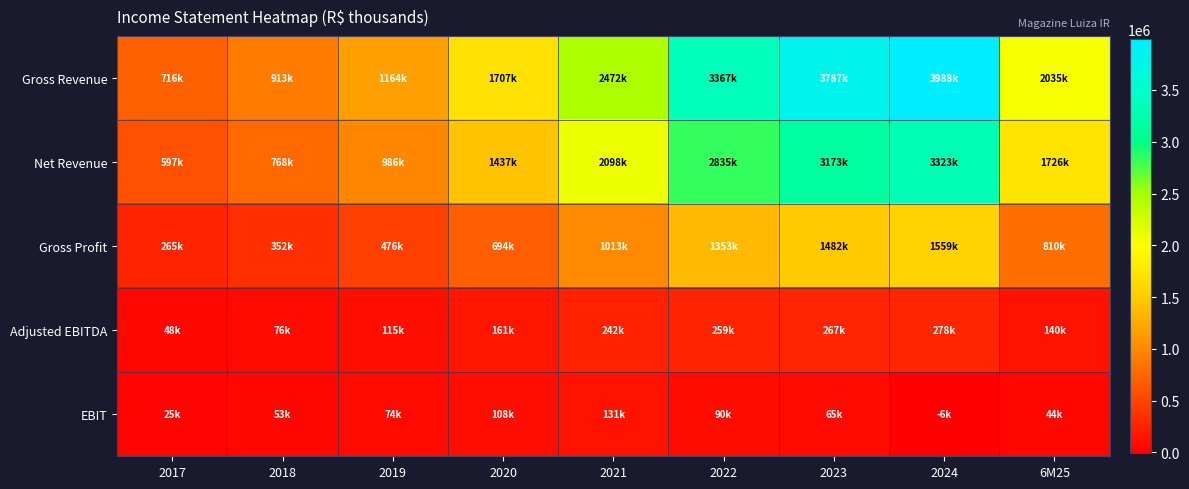

At 2023, list the series in order from largest to smallest.

Gross Revenue, Net Revenue, Gross Profit, Adjusted EBITDA, EBIT